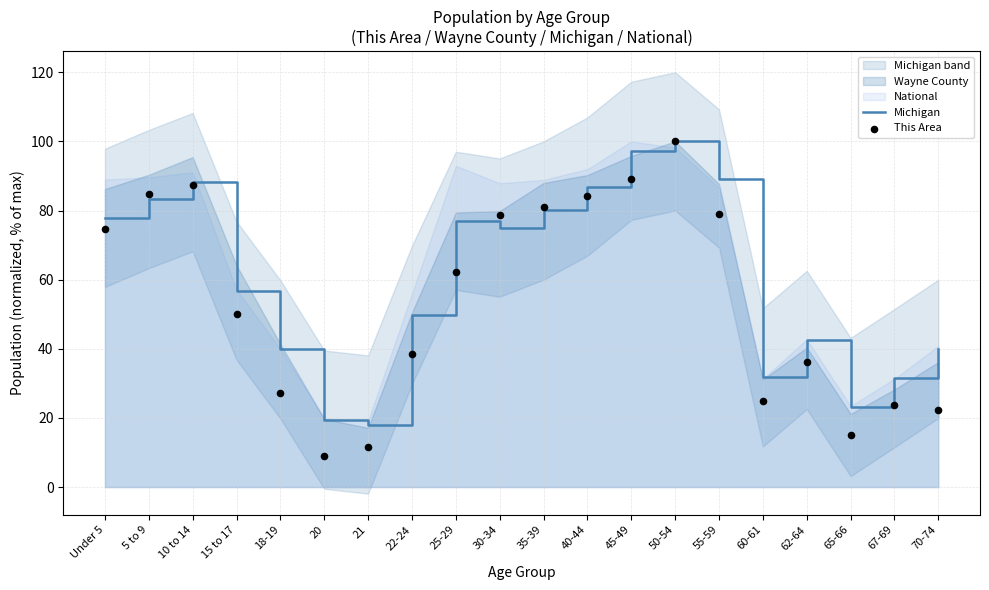

Which series has the widest spread of Y values?

This Area